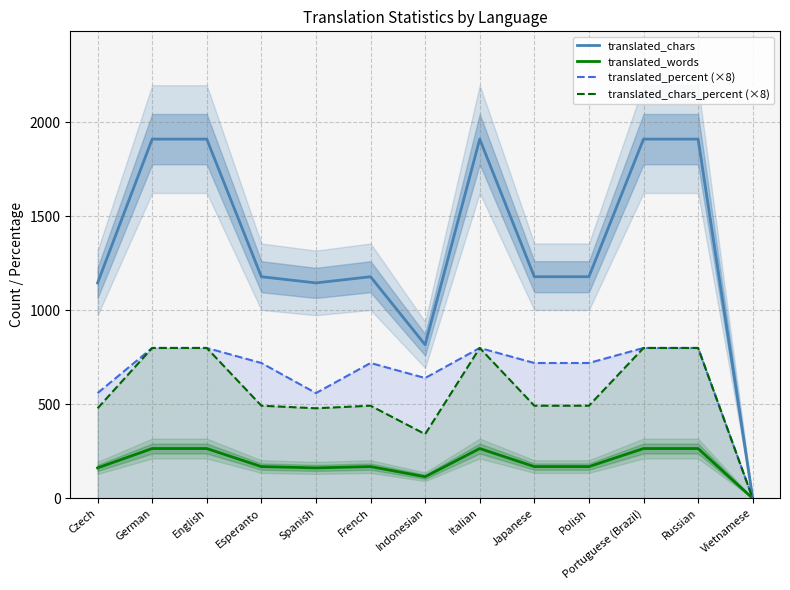

What are all the series names shown in the legend?

translated_chars, translated_words, translated_percent (×8), translated_chars_percent (×8)